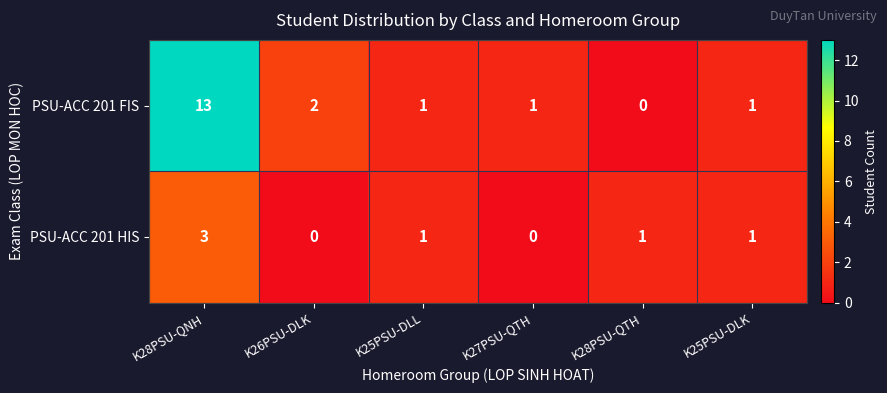

What is the difference between the highest and lowest values at K28PSU-QNH?

10